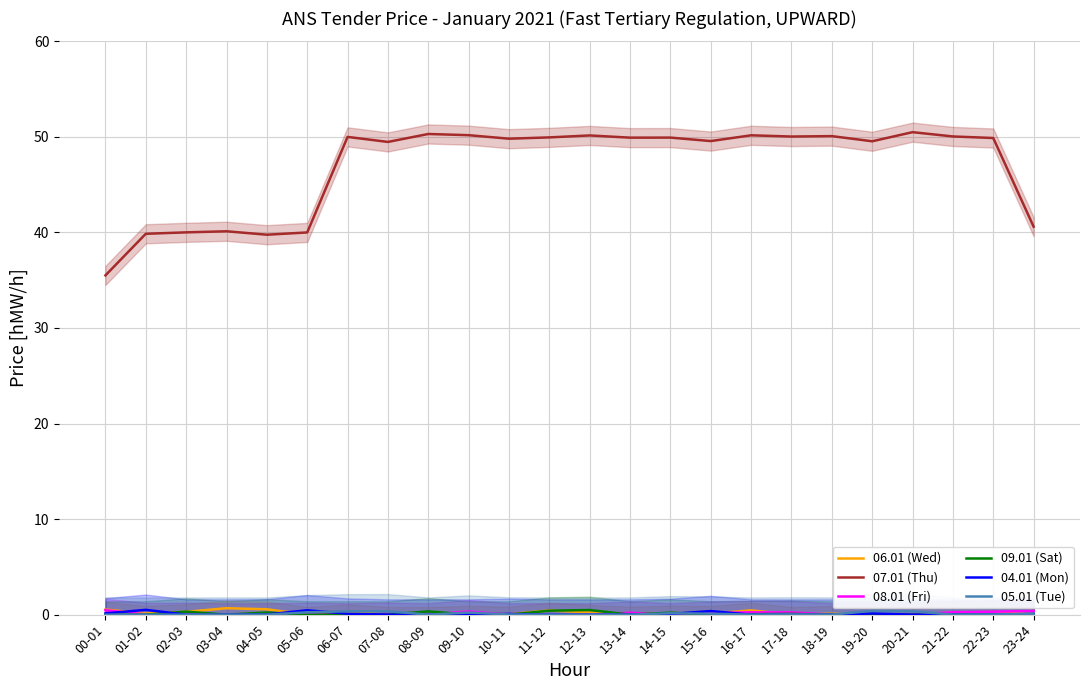

Is it true that 09.01 (Sat) equals 0.0 at 16-17?

True